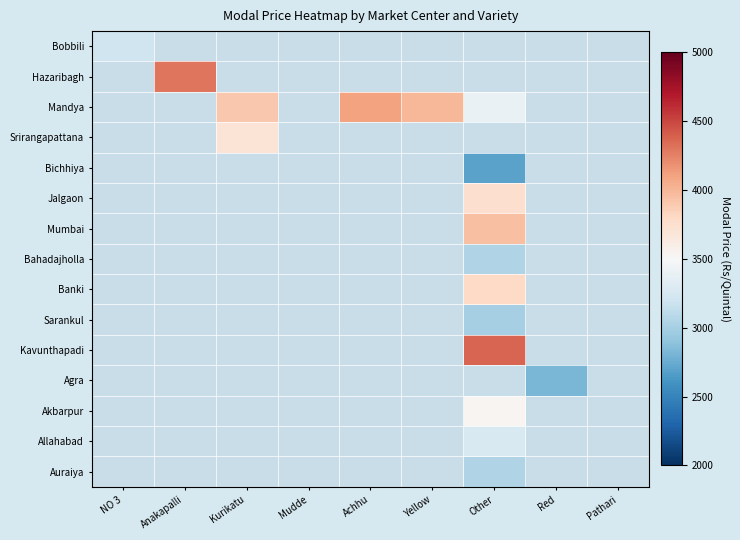

How many series are shown in this chart?

15